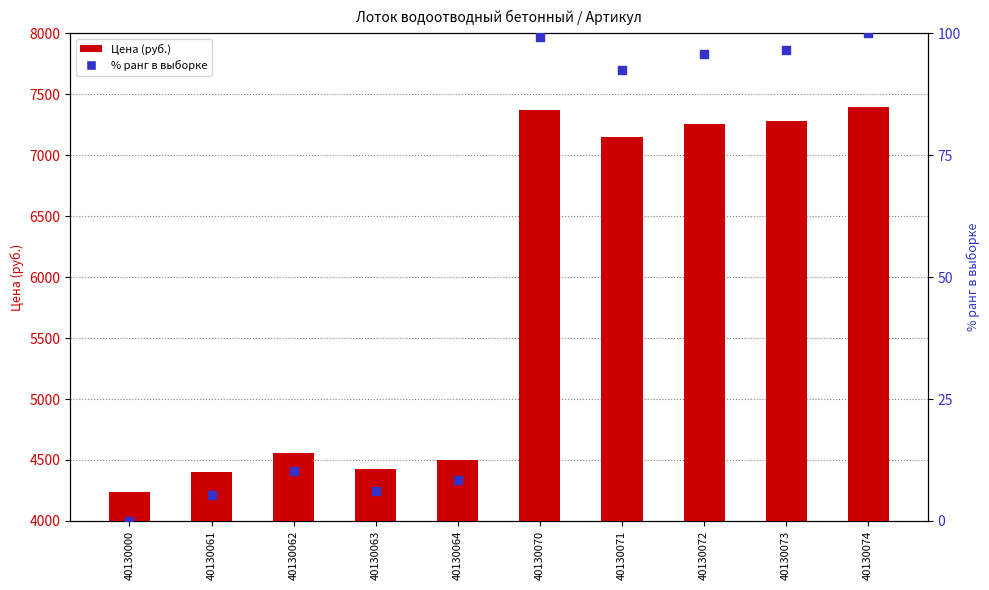

Which series reaches the maximum Y coordinate?

Цена